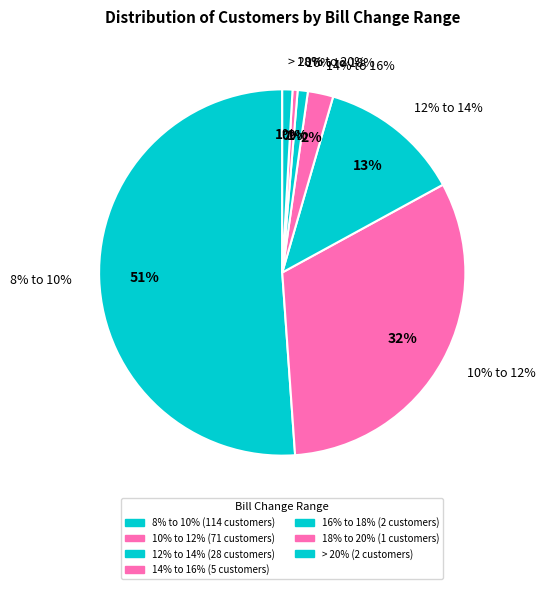

Is the sum of 14% to 16% and 18% to 20% greater than half?

No